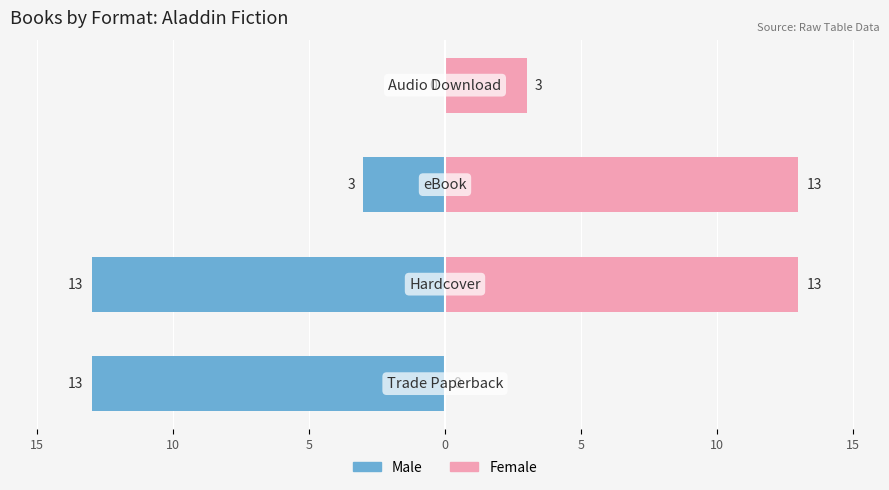

What is the value of the Female bar at the 4th from the left?

3